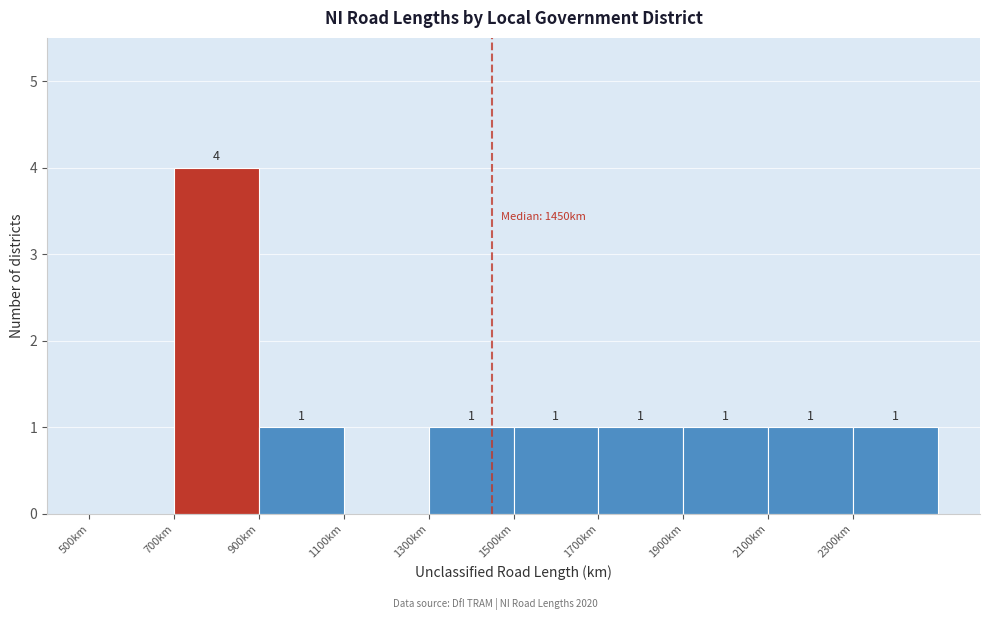

Which range on the x-axis has the tallest bar?

700 to 900